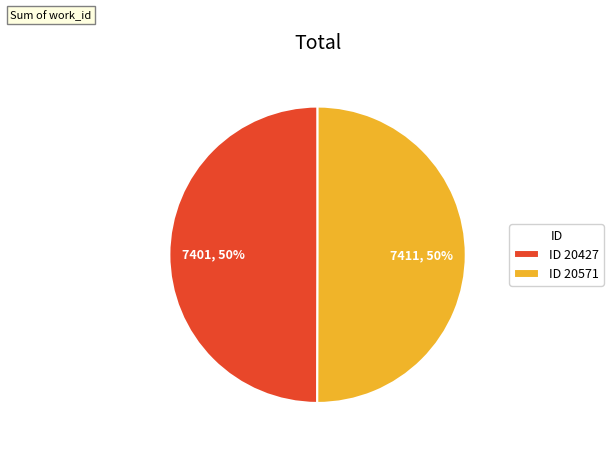

Count the number of slices in the pie.

2